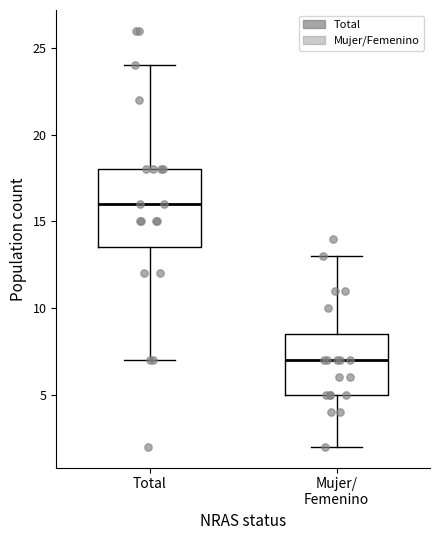

Where does the median line of the box for Total sit on the y-axis? The values are not printed on the chart, so give them approximately, as read against the axis.

16.0